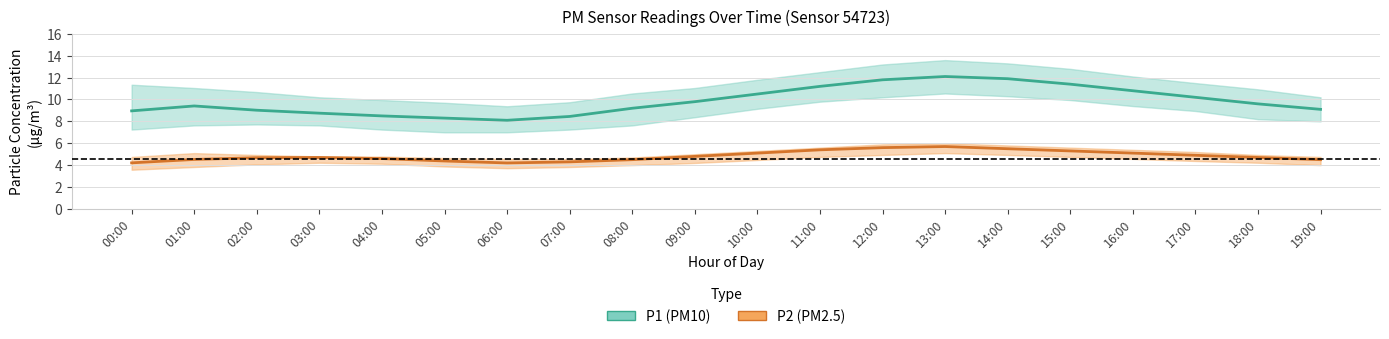

Where does the P1 (PM10) series first go above 9?

01:00